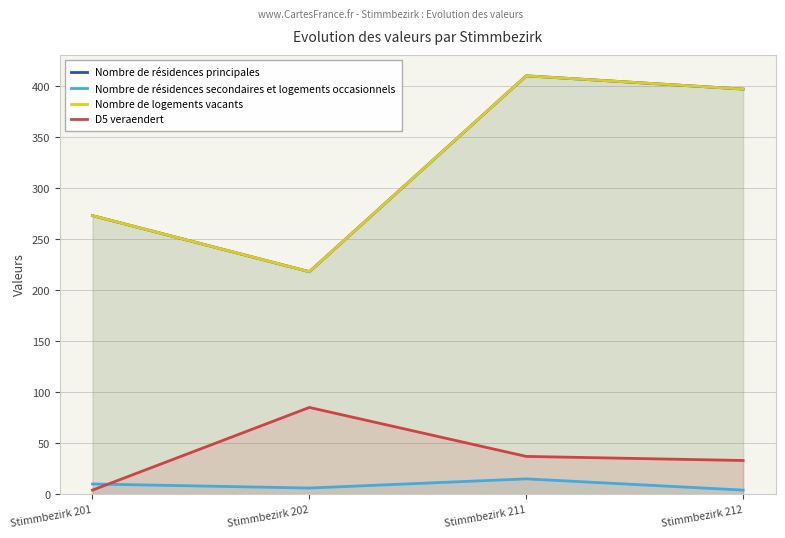

How many distinct data groups are displayed?

4